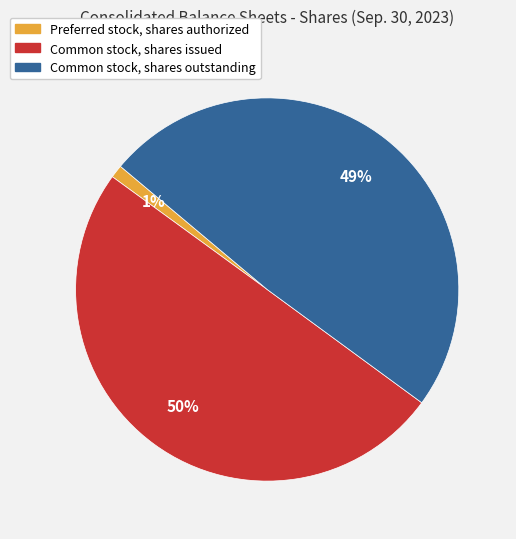

Does Common stock, shares outstanding represent more than half of the total?

No